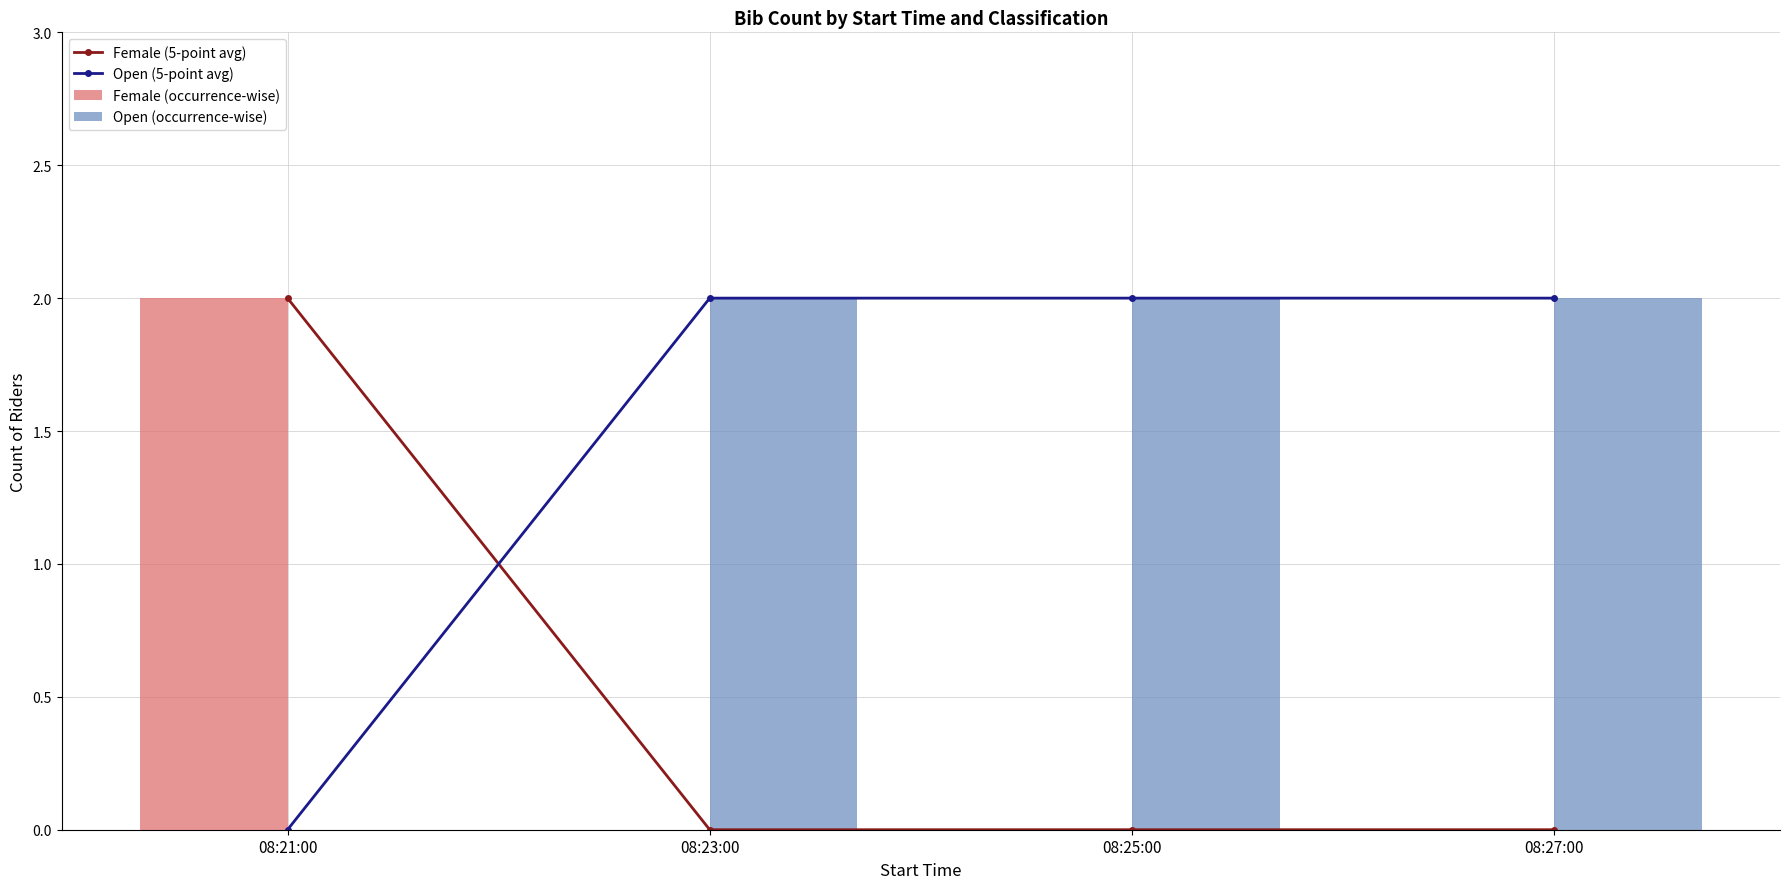

The value of Open (5-point avg) at 08:21:00 is -1. True or false?

False